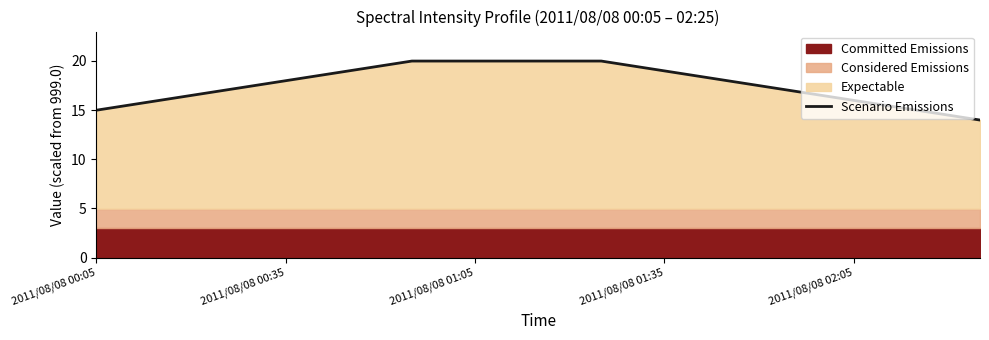

What is the difference between the maximum and minimum values?

6.0